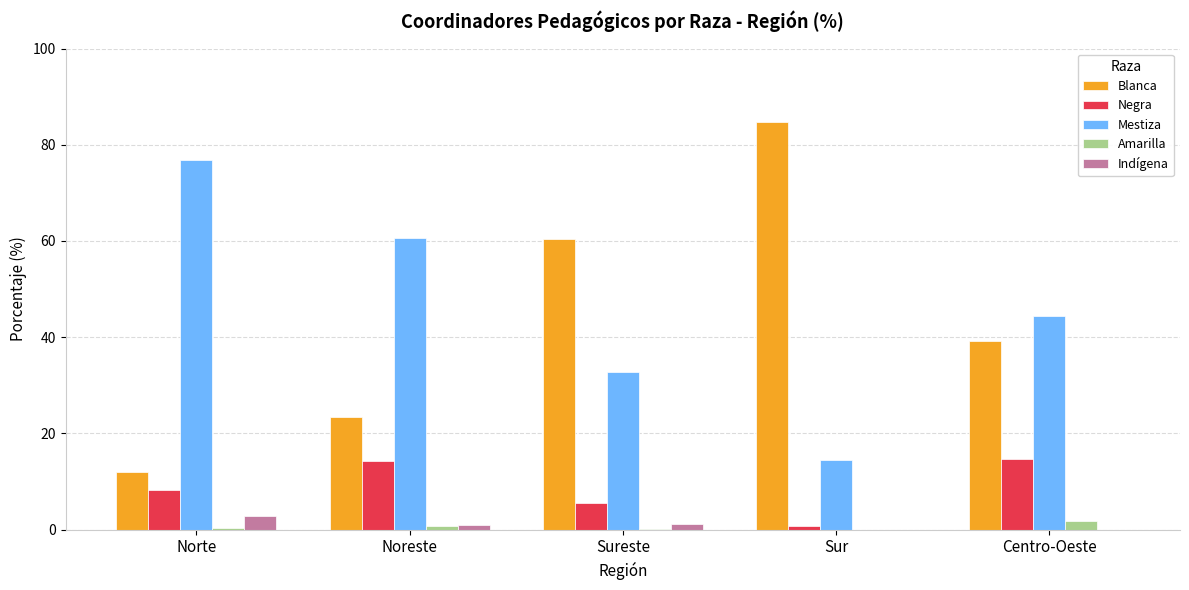

Are the bars grouped side by side (vs. stacked)?

Yes